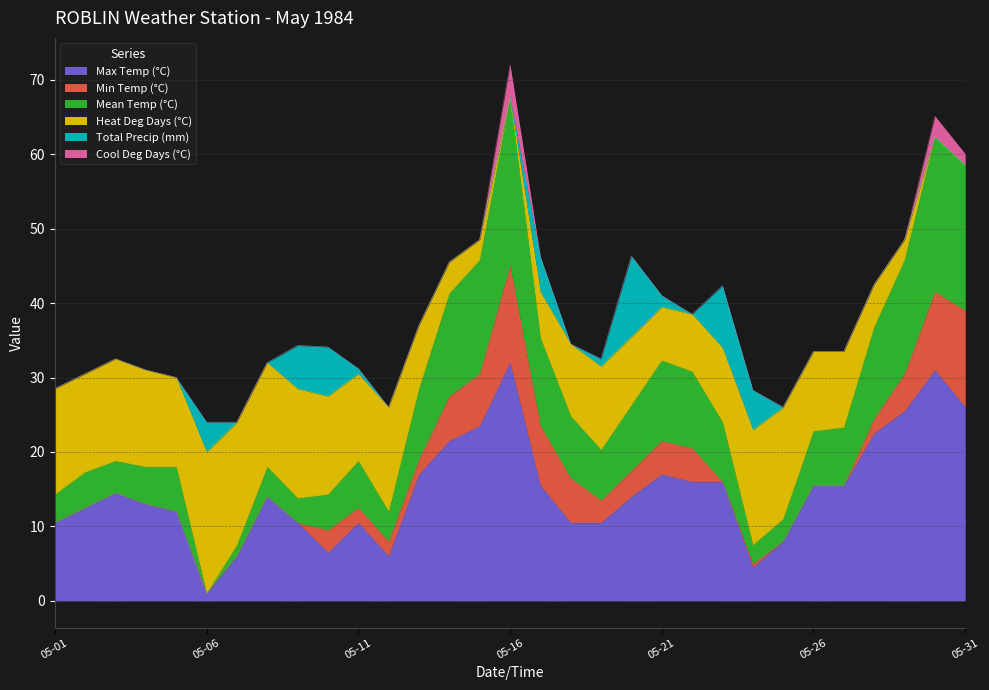

Which series has the largest total across all categories?

Max Temp (°C)